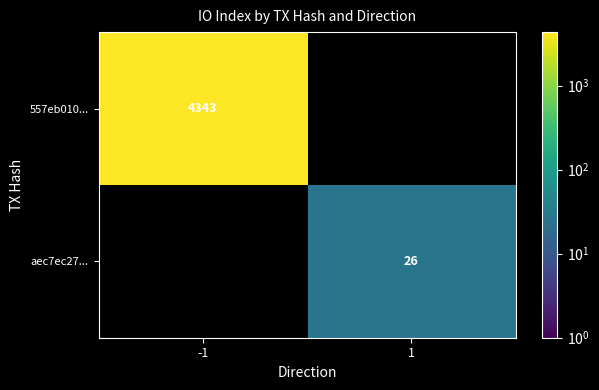

The value of 557eb010... at -1 is 4343. True or false?

True